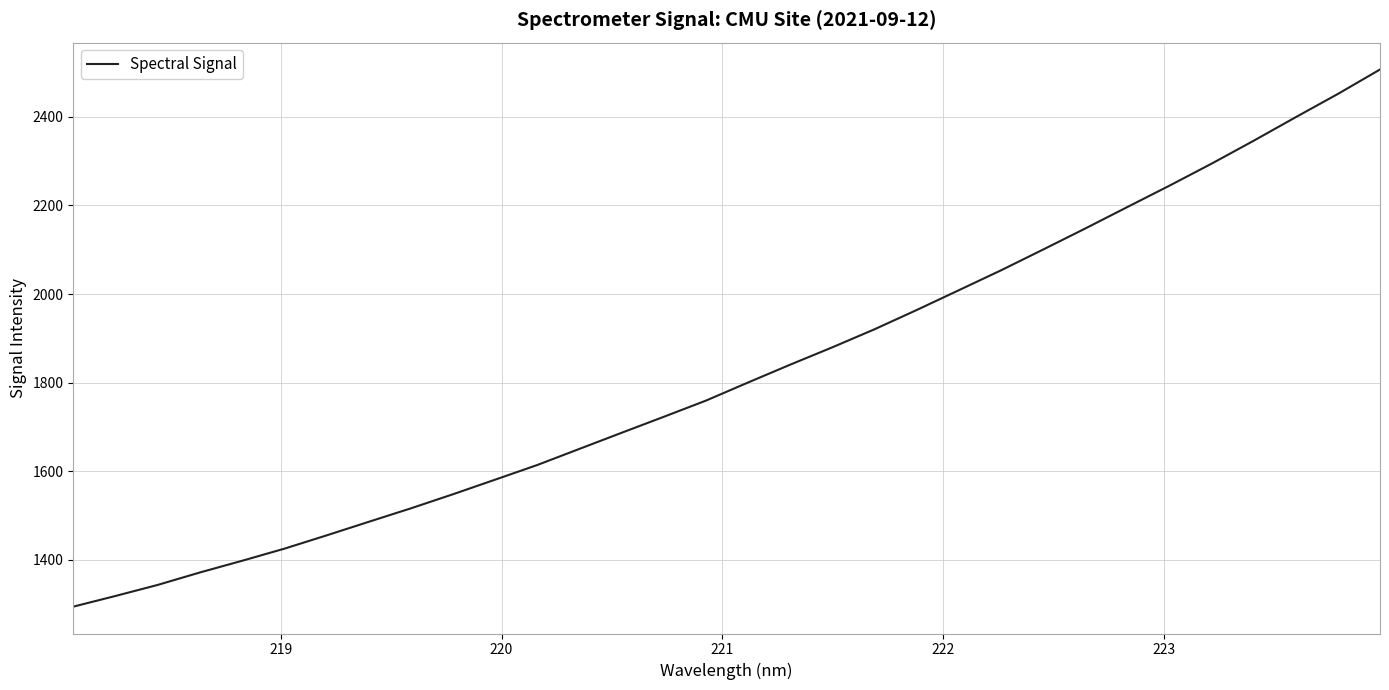

What is the minimum value shown in the chart?

1294.5